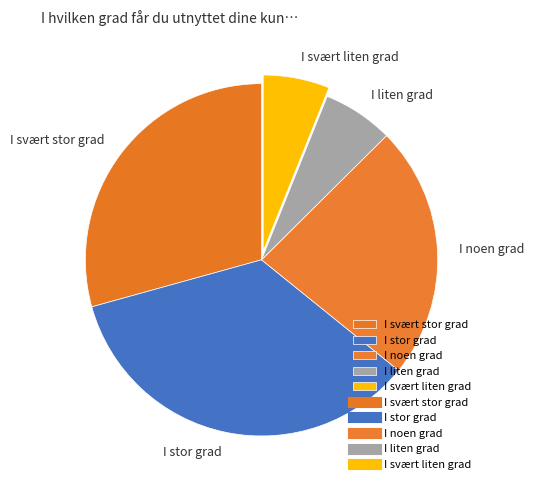

Count the number of slices in the pie.

5